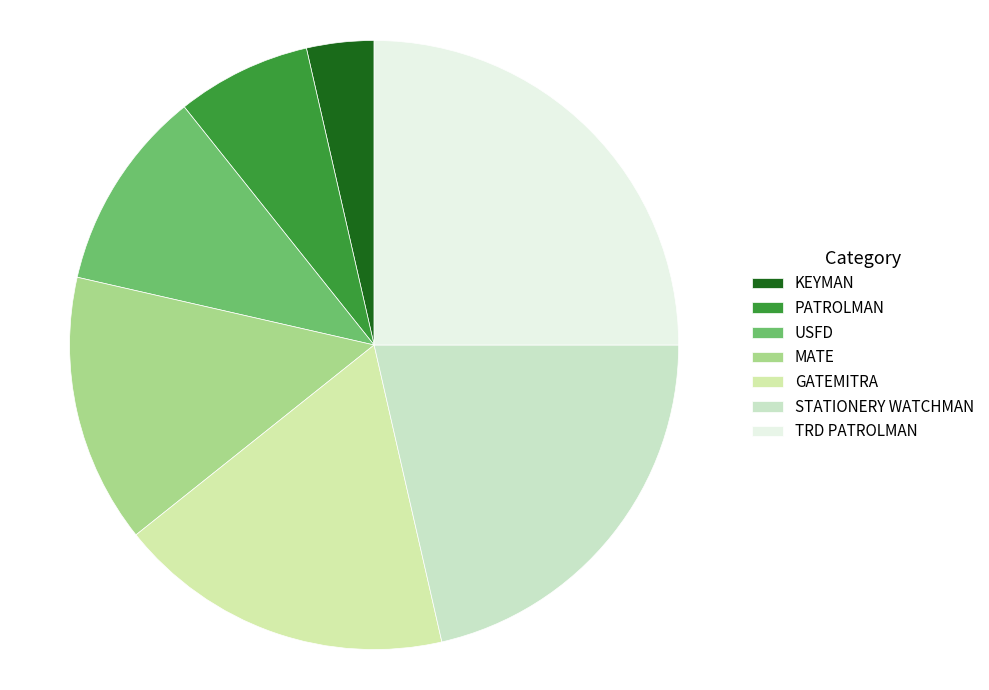

The TRD PATROLMAN slice represents 19% of the pie. True or false?

False